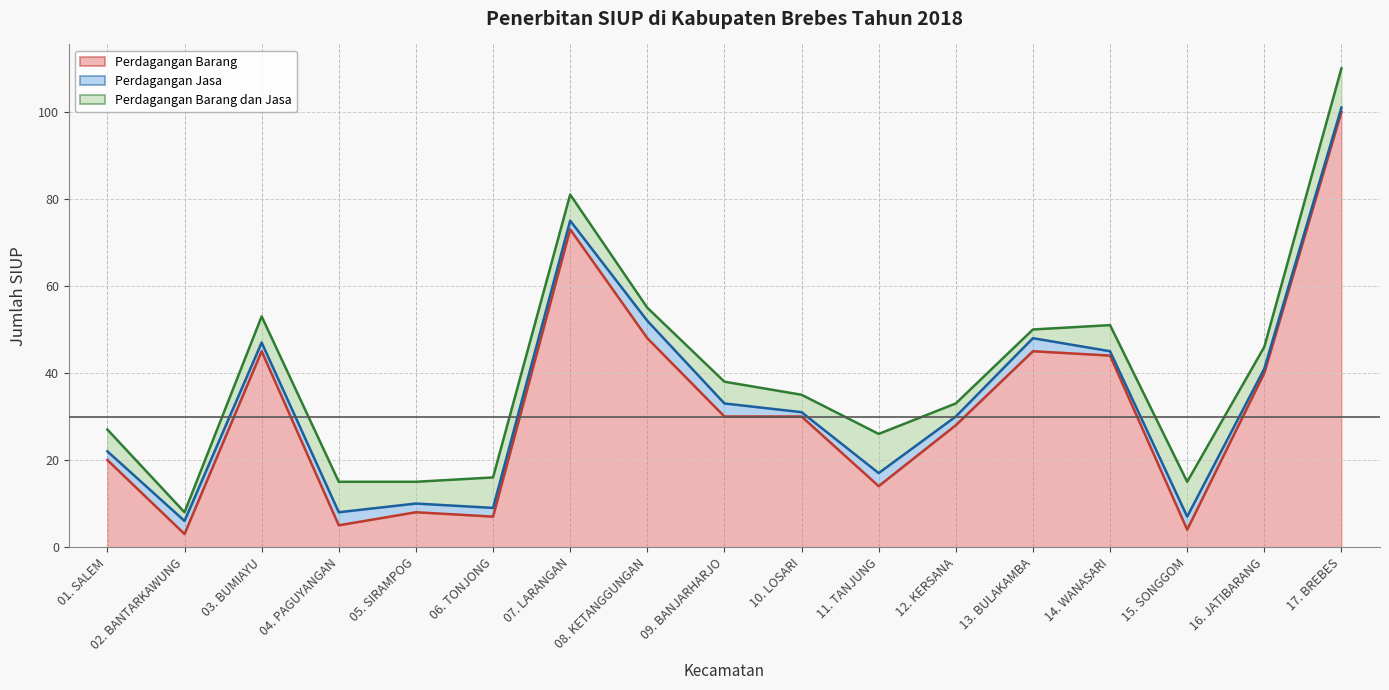

What is the difference between the maximum and second lowest values in the Perdagangan Jasa series?

3